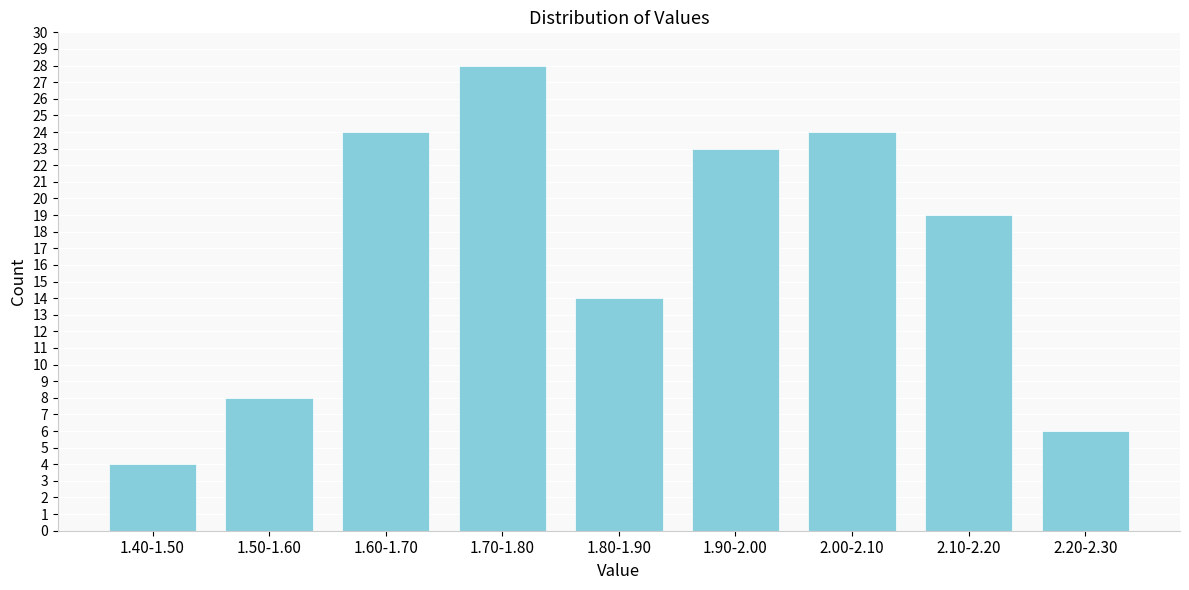

Reading left to right, what are all the values shown in this chart?

1.40-1.50=4	1.50-1.60=8	1.60-1.70=24	1.70-1.80=28	1.80-1.90=14	1.90-2.00=23	2.00-2.10=24	2.10-2.20=19	2.20-2.30=6